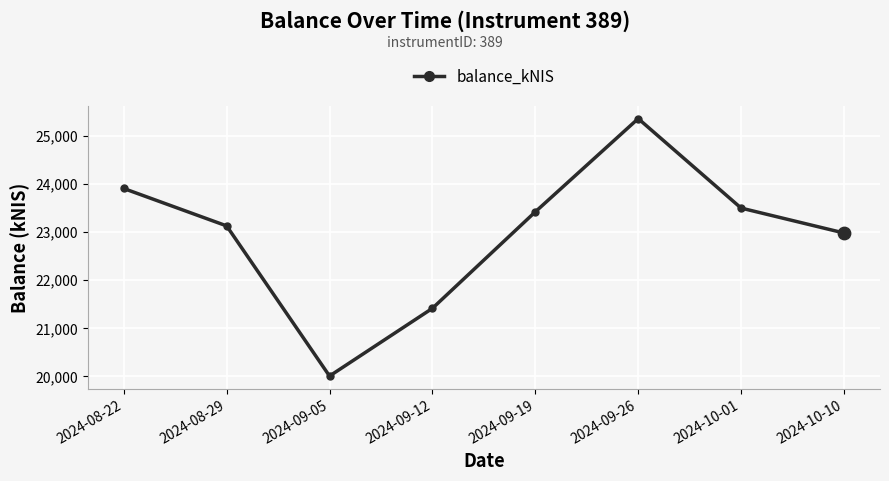

What is the ratio of the value at 2024-10-10 to the value at 2024-09-19?

1.0